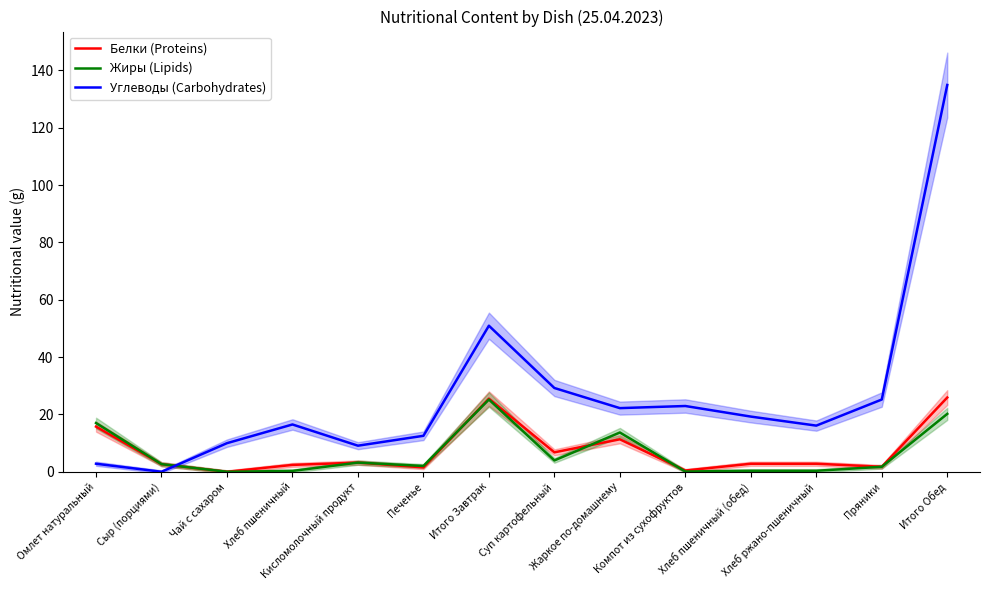

What are all the series names shown in the legend?

Белки (Proteins), Жиры (Lipids), Углеводы (Carbohydrates)